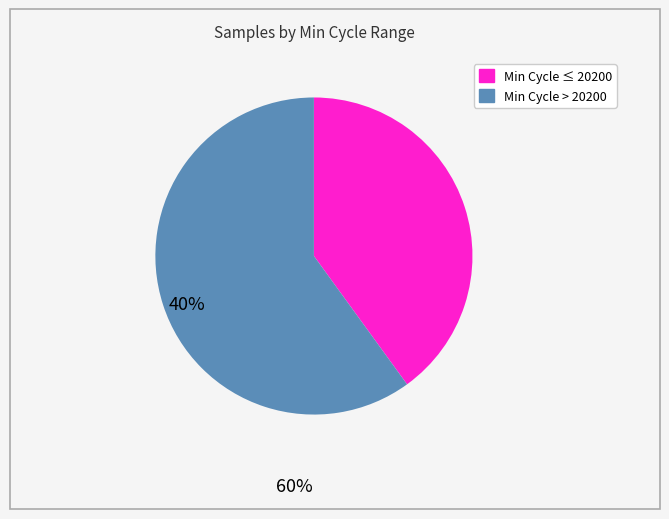

Is there any slice that represents more than half of the pie?

Yes